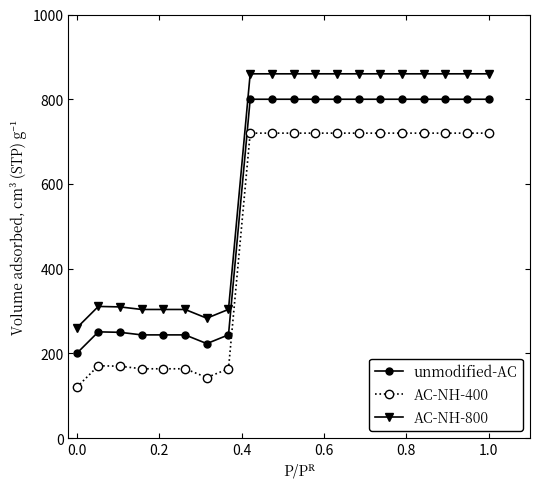

True or false: AC-NH-400 has more than 1 interior local peaks.

True